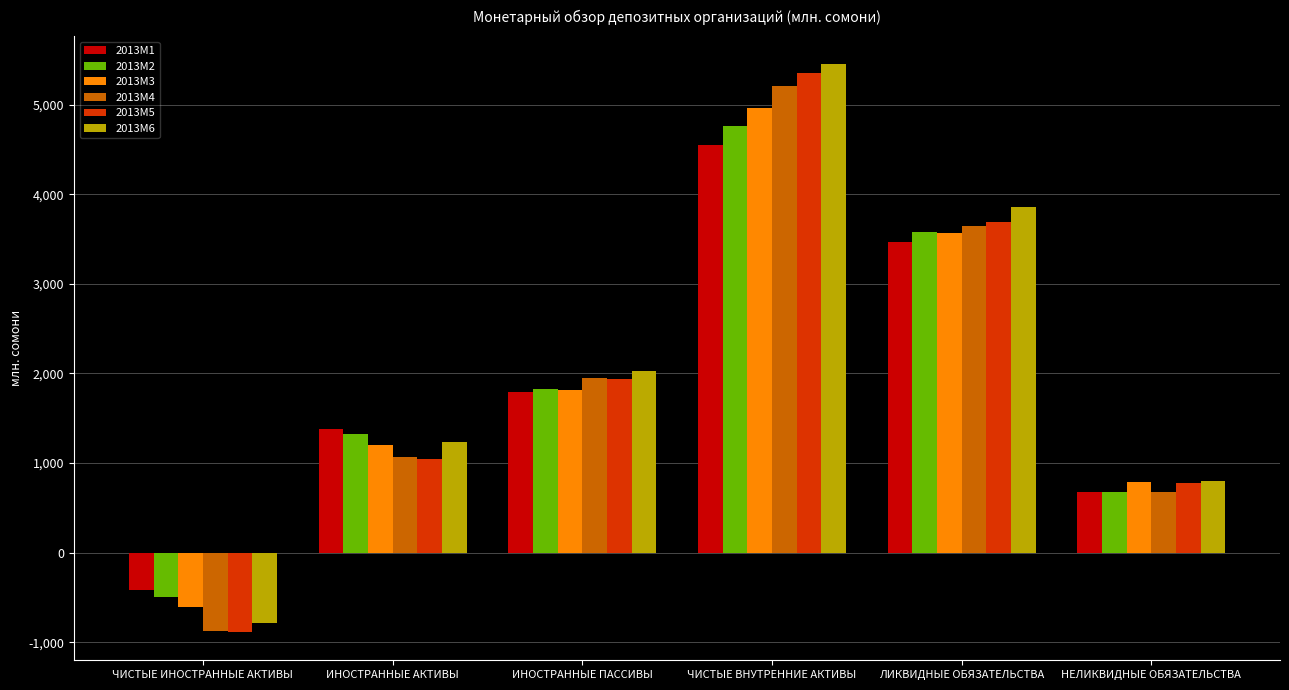

The 2013M5 series shows 780.6 at НЕЛИКВИДНЫЕ ОБЯЗАТЕЛЬСТВА. True or false?

True